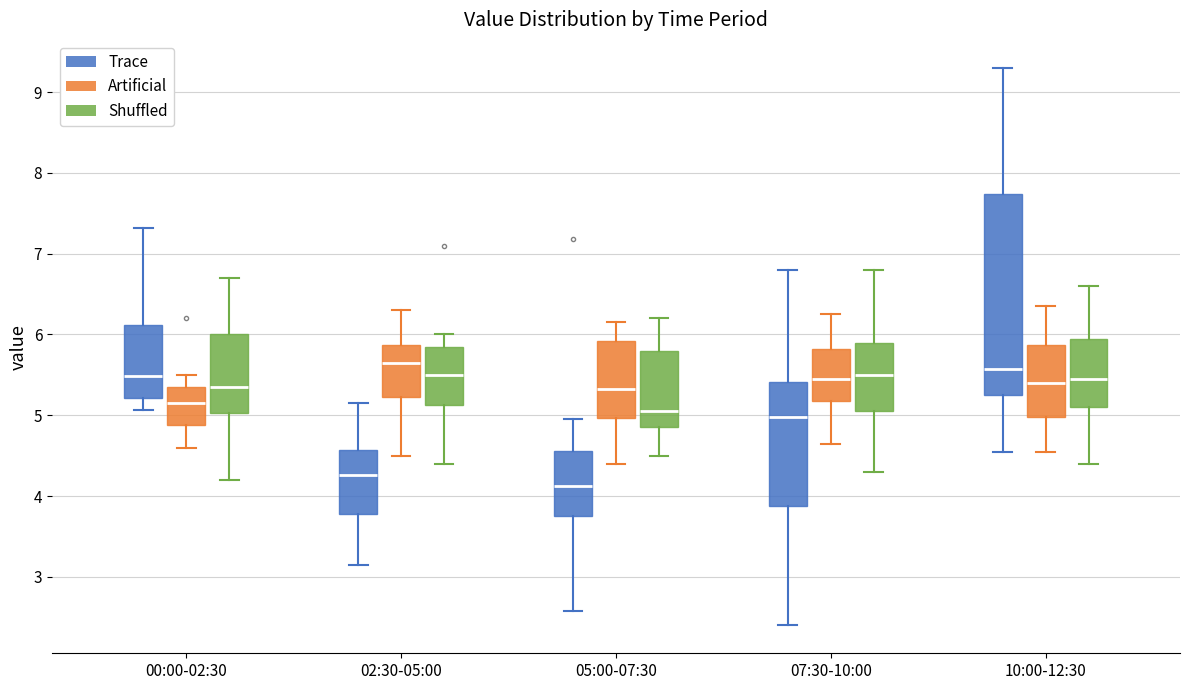

Where does the median line of the box for 05:00-07:30 (Shuffled) sit on the y-axis? The values are not printed on the chart, so give them approximately, as read against the axis.

5.1